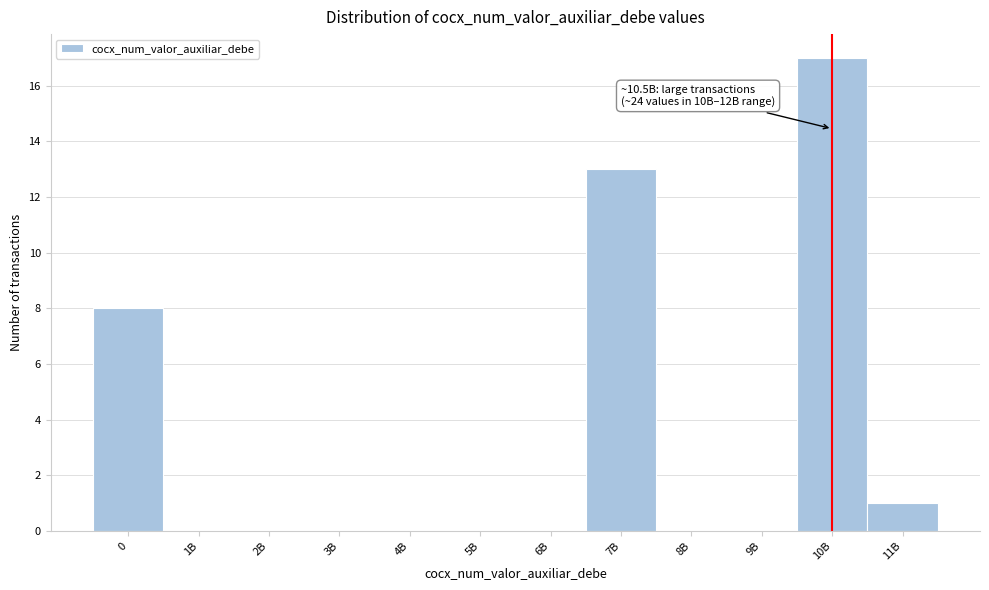

Reading left to right, extract all data points from this chart.

0=8	1B=0	2B=0	3B=0	4B=0	5B=0	6B=0	7B=13	8B=0	9B=0	10B=17	11B=1